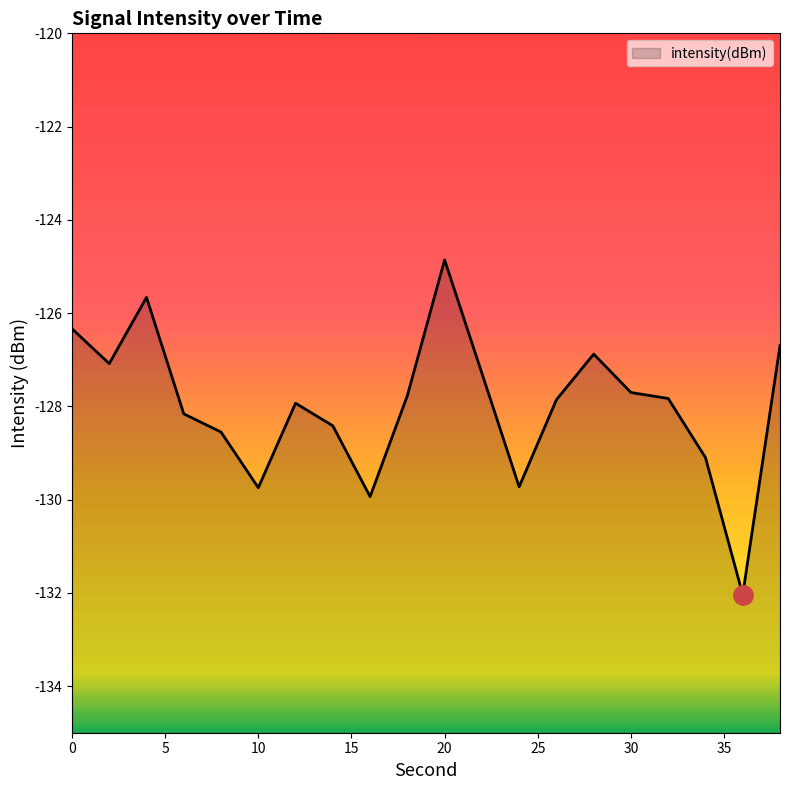

The chart shows a value of -74.0 at 36. True or false?

False